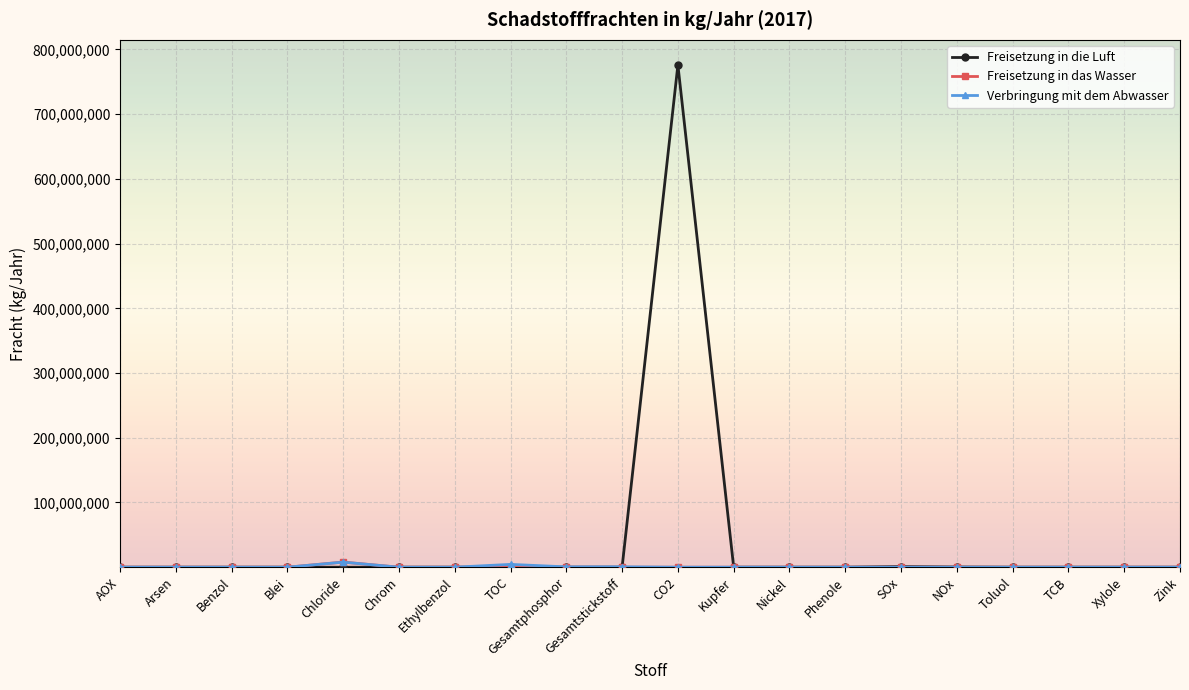

Which series has the largest total across all categories?

Freisetzung in die Luft